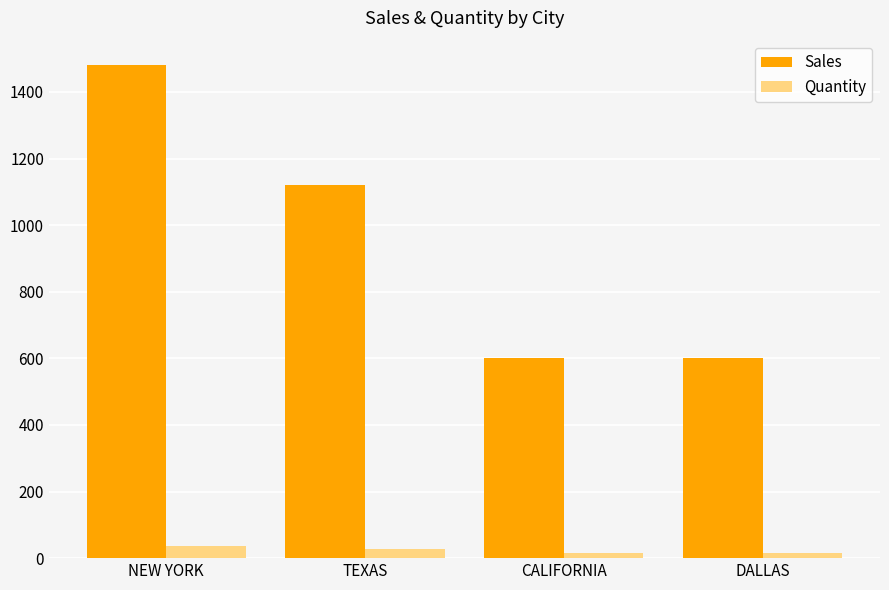

Does the chart contain stacked bars?

No